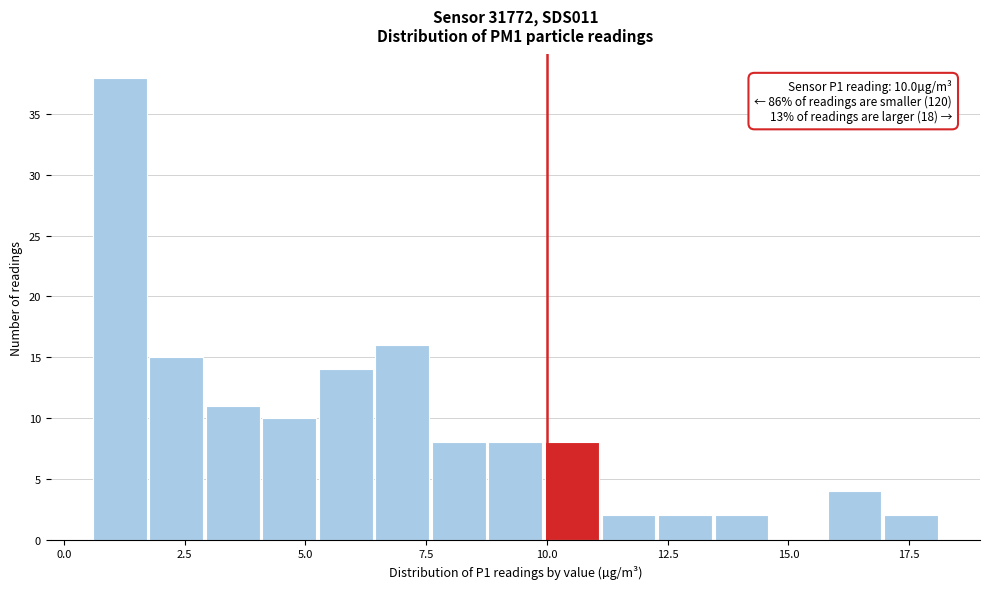

Read against the x-axis, roughly where is the centre of the tallest bar?

1.0